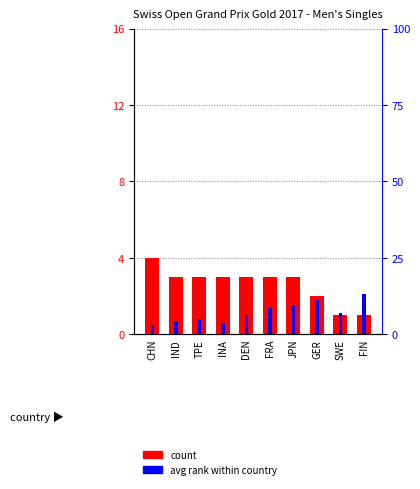

Reading right to left, transcribe all the data shown in this chart.

count: 1.0	1.0	2.0	3.0	3.0	3.0	3.0	3.0	3.0	4.0
avg rank within country: 13.3	7.0	11.4	9.6	8.7	6.3	3.6	5.1	4.4	2.9